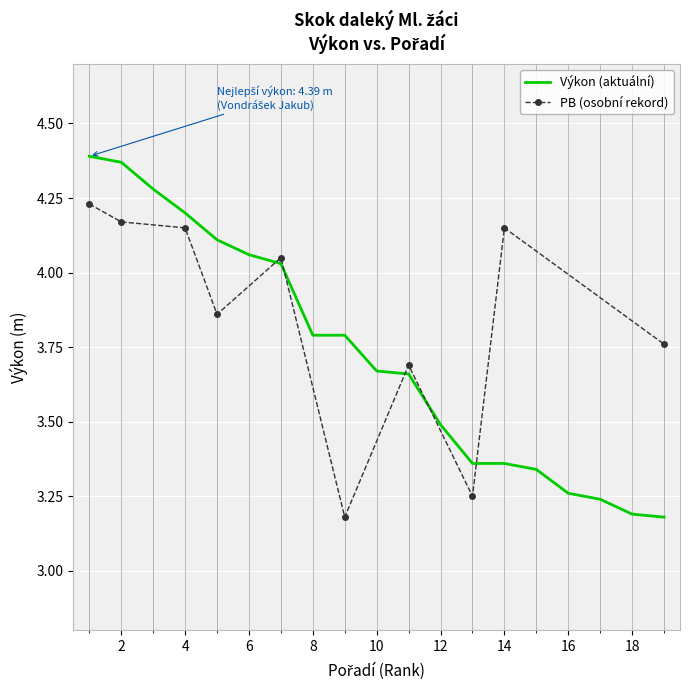

Which has a higher value, 12 or 14?

12